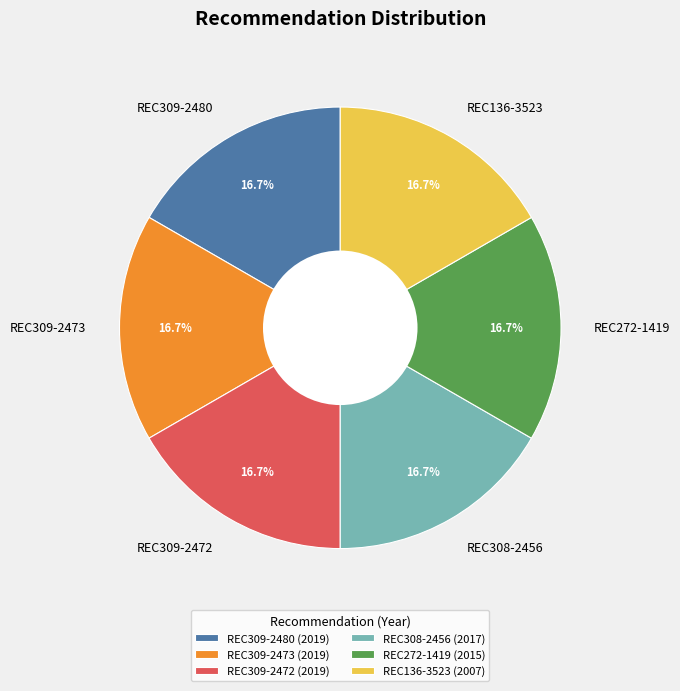

Does REC308-2456 represent more than half of the total?

No